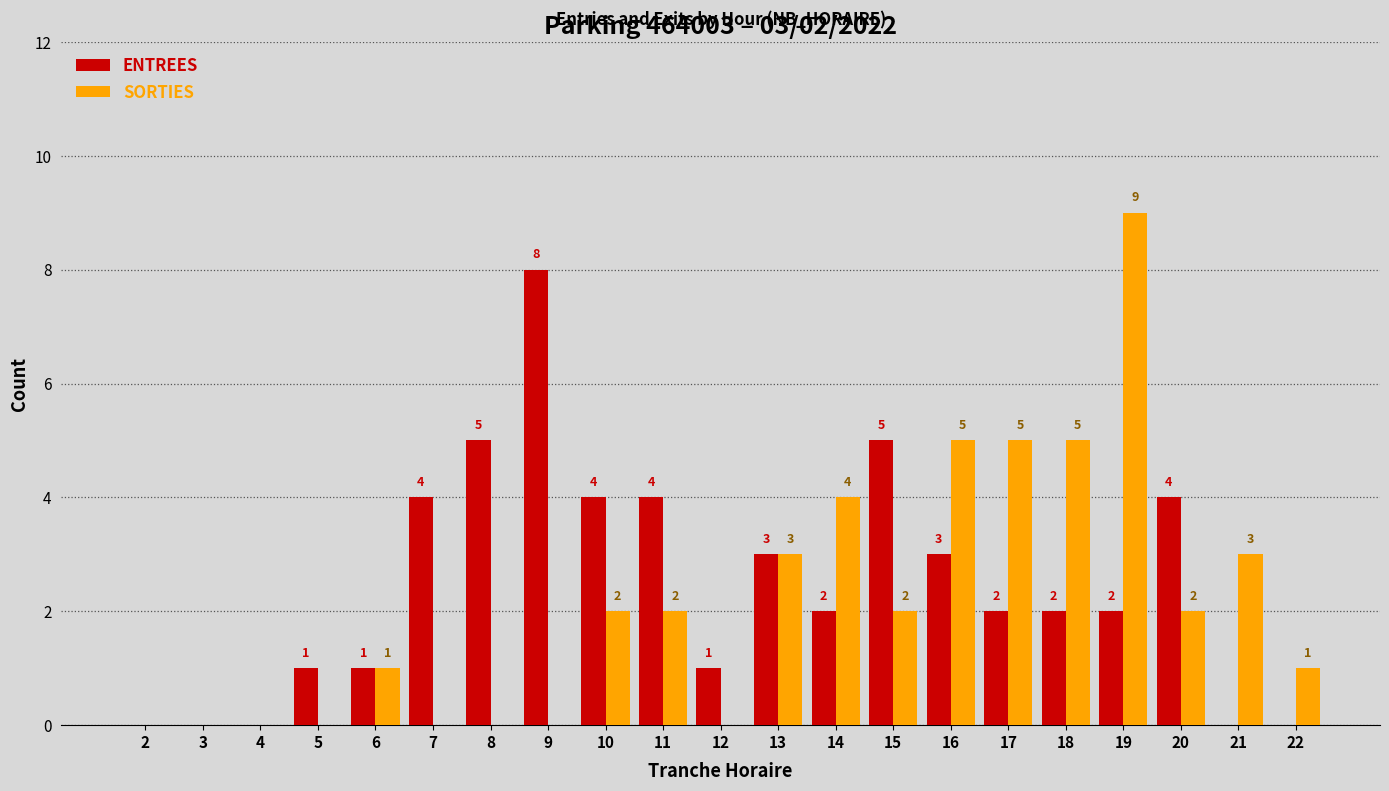

What is the sum of all SORTIES values?

44